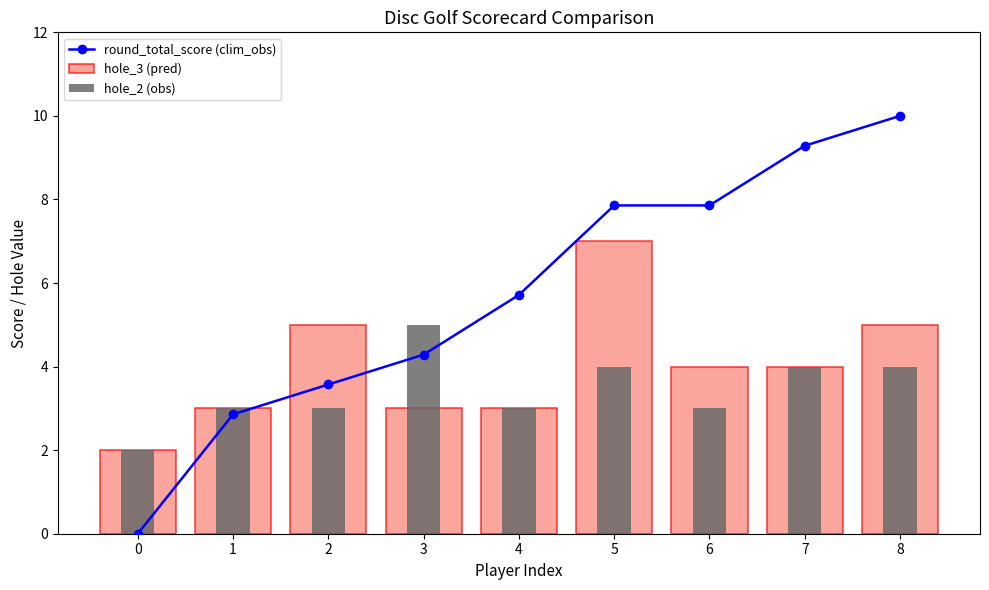

Which has a higher value, 0 or 7?

7